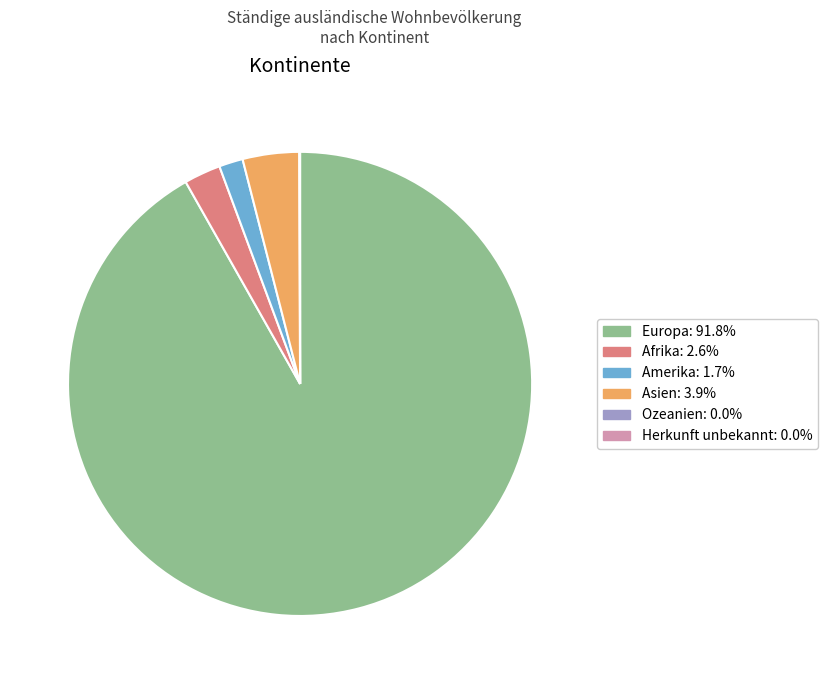

Which category has the biggest portion of the pie?

Europa